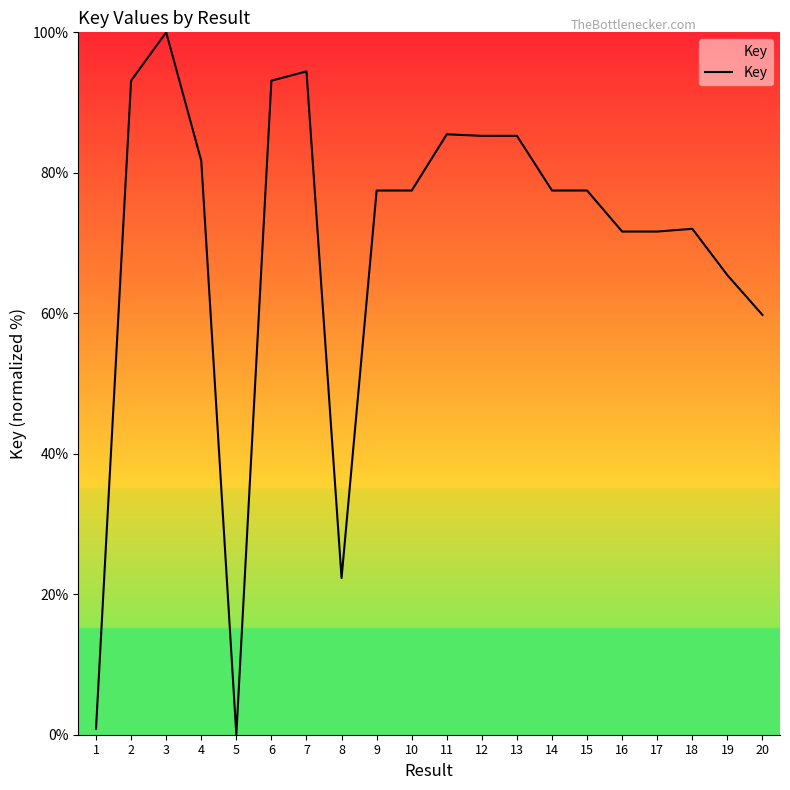

True or false: the data shows 77.5 at 9.

True